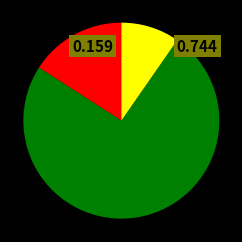

Count the number of slices in the pie.

3